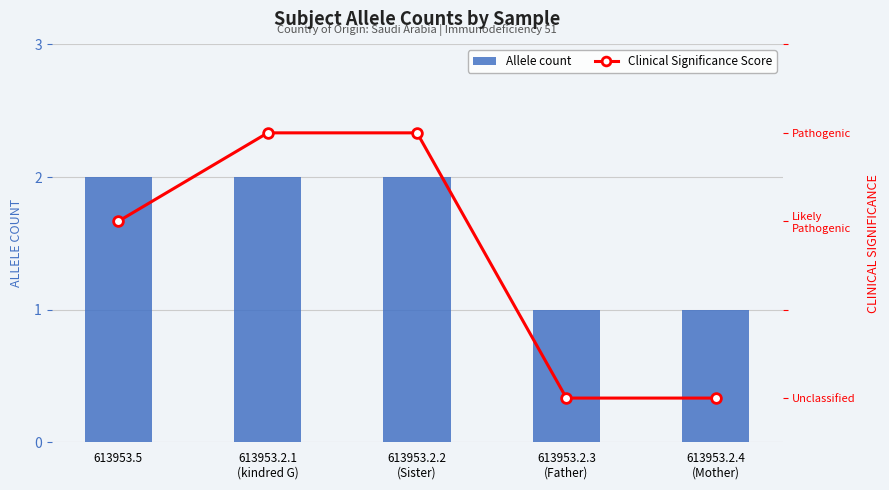

Which series has the largest total across all categories?

Allele count